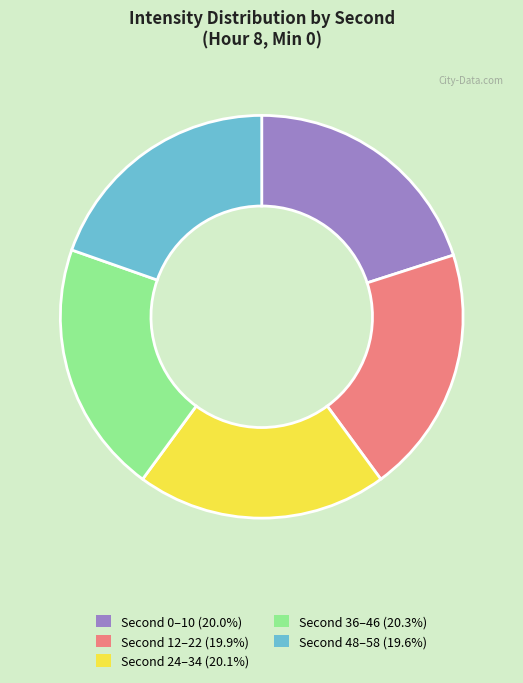

Does any single category account for the majority?

No